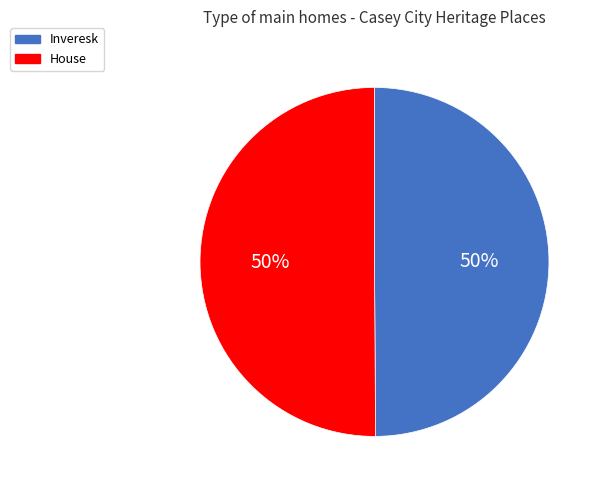

Combined, do Inveresk and House account for over 50%?

Yes